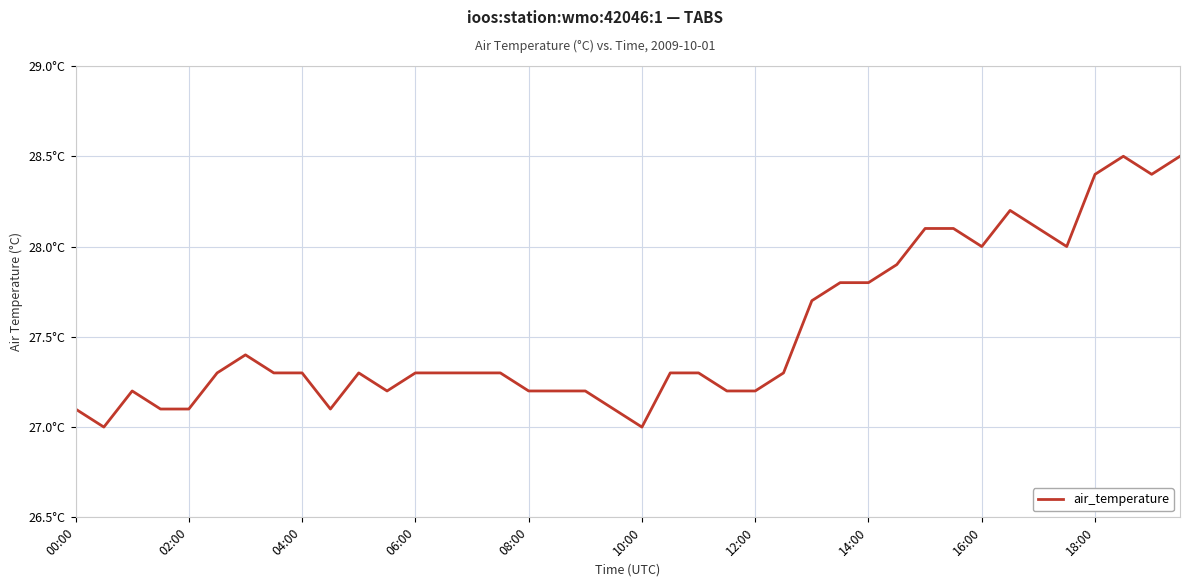

Is this an area chart (filled region under the line)?

No